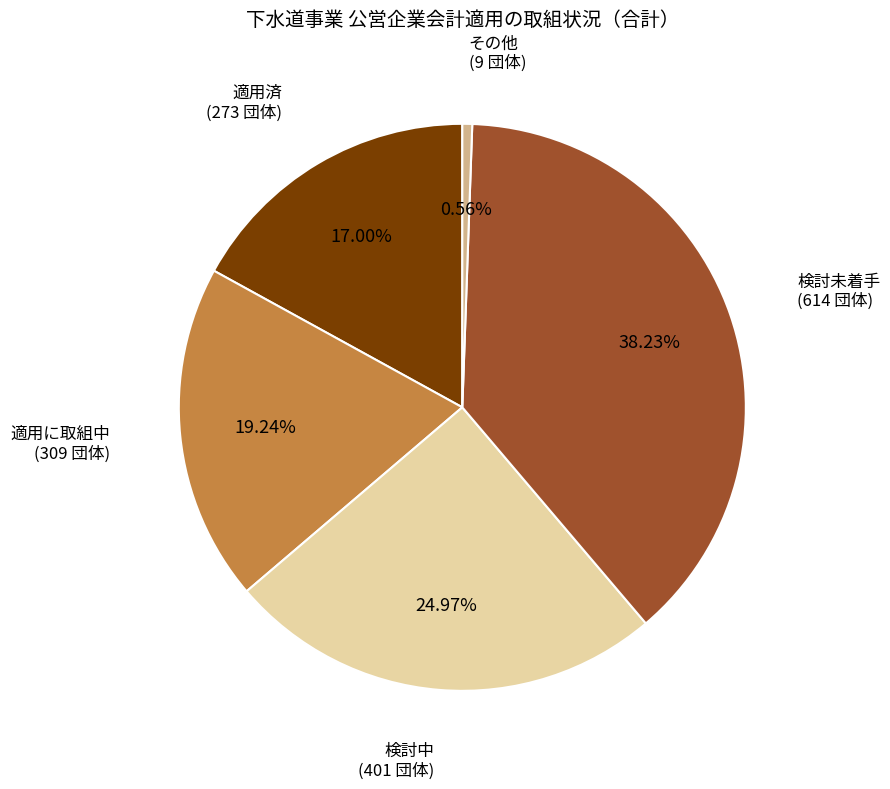

Which has a higher value, 適用済 or 検討中?

検討中